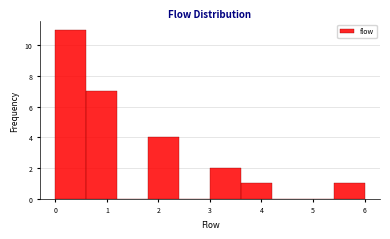

What is the height of the bar covering 0.0 to 0.6 on the x-axis? The values are not printed on the chart, so give them approximately, as read against the axis.

11